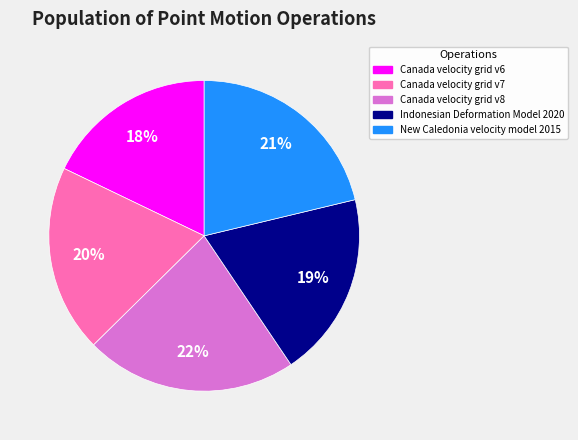

Combined, do Canada velocity grid v7 and Canada velocity grid v8 account for over 50%?

No